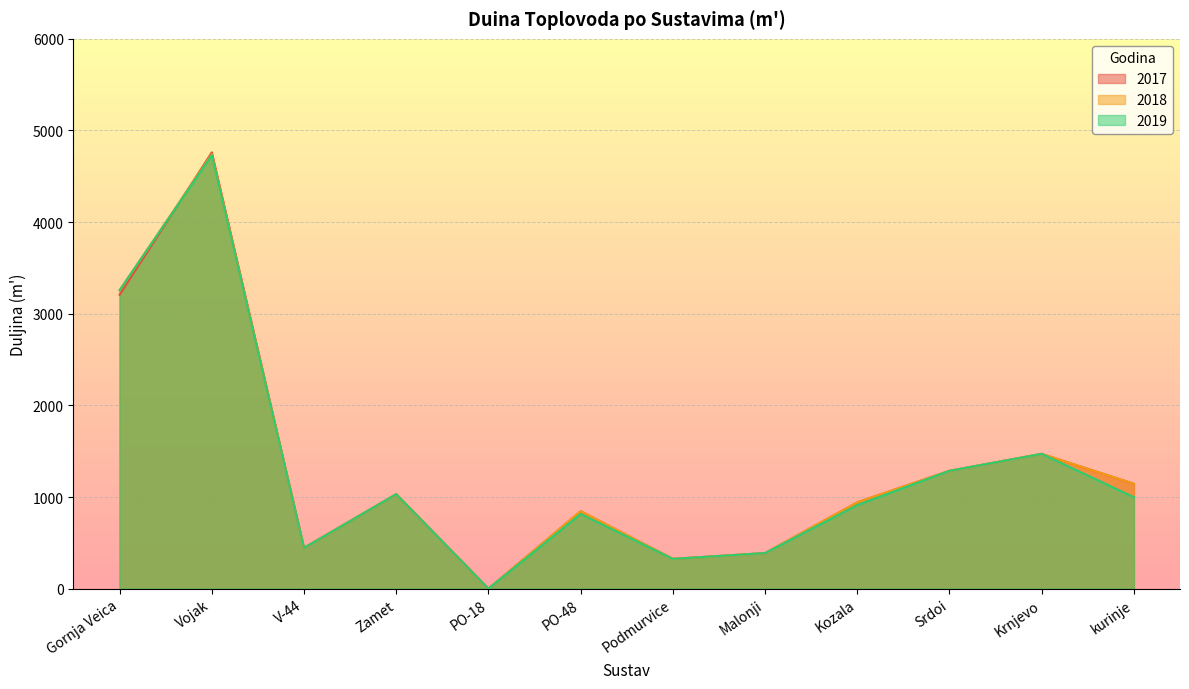

The value of 2017 at Gornja Veica is 3207. True or false?

True